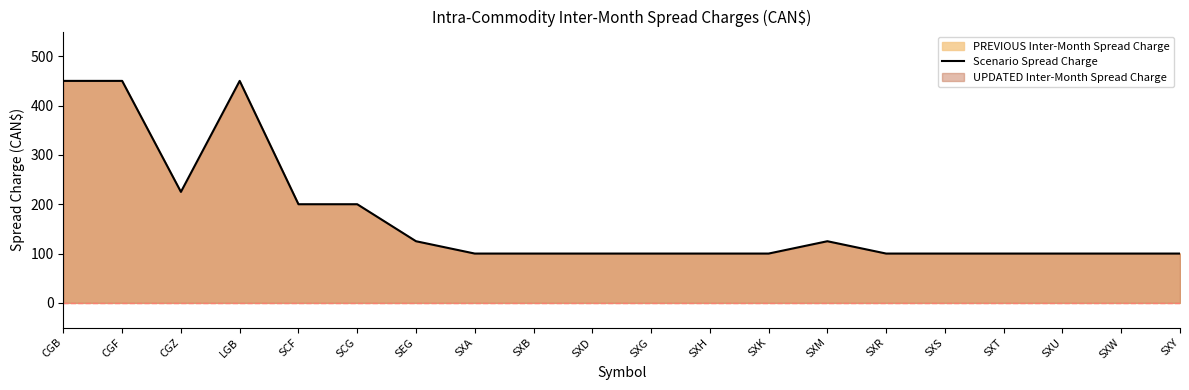

At which label is the value closest to 275?

CGZ